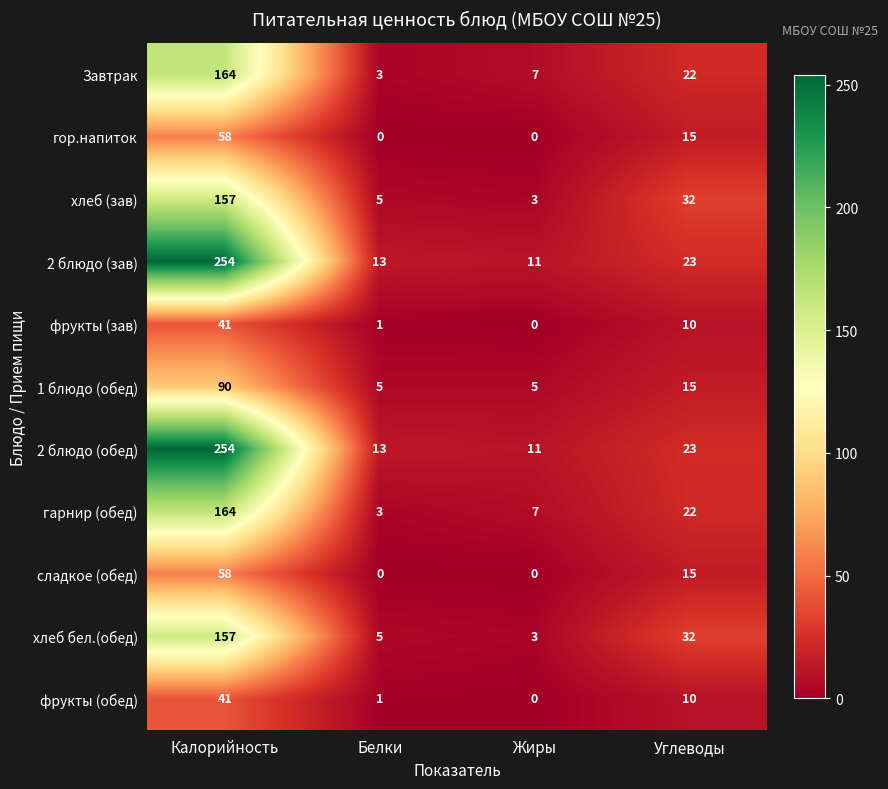

What is the sum of all хлеб бел.(обед) values?

197